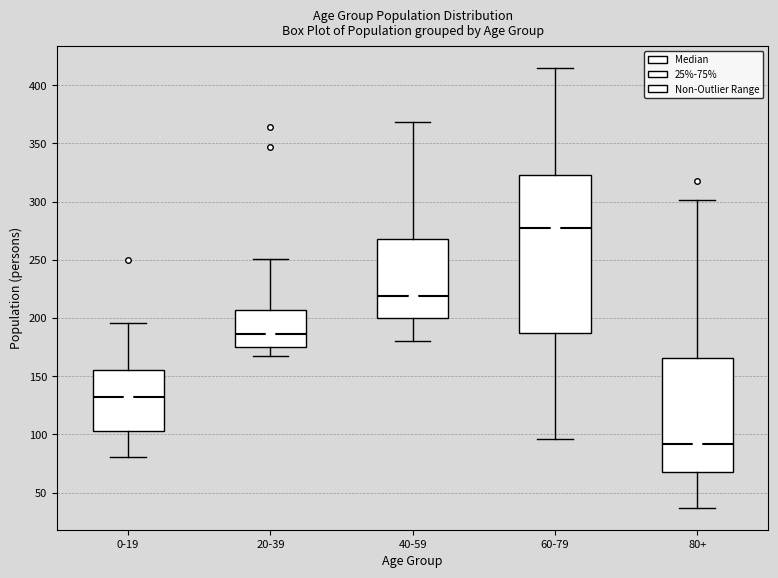

Which box is the tallest, from its lower edge to its upper edge?

60-79